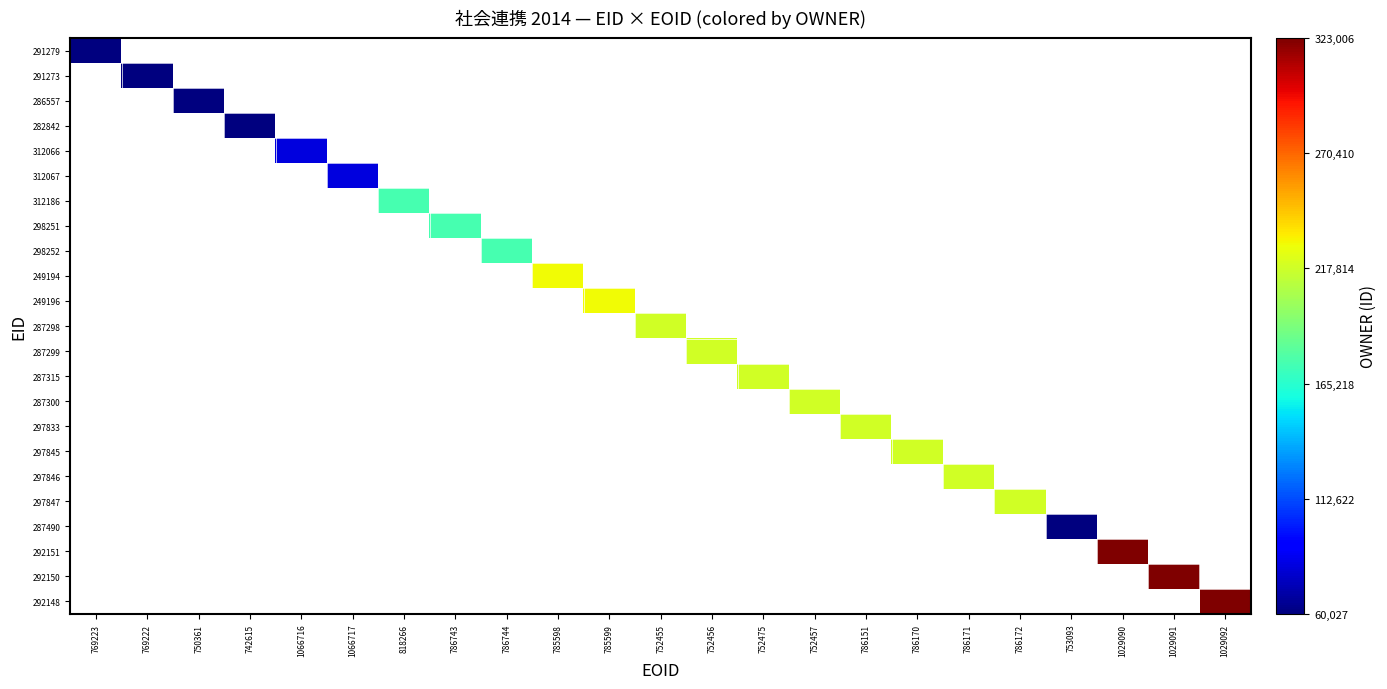

True or false: 312067 has a value of 82311.0 at 1066717.

True